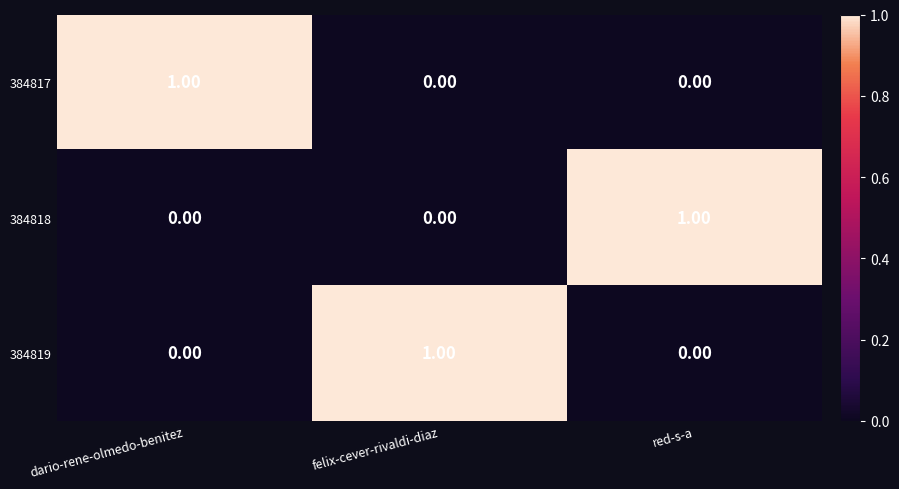

Is the value of 384817 at felix-cever-rivaldi-diaz greater than the value of 384819 at felix-cever-rivaldi-diaz?

No